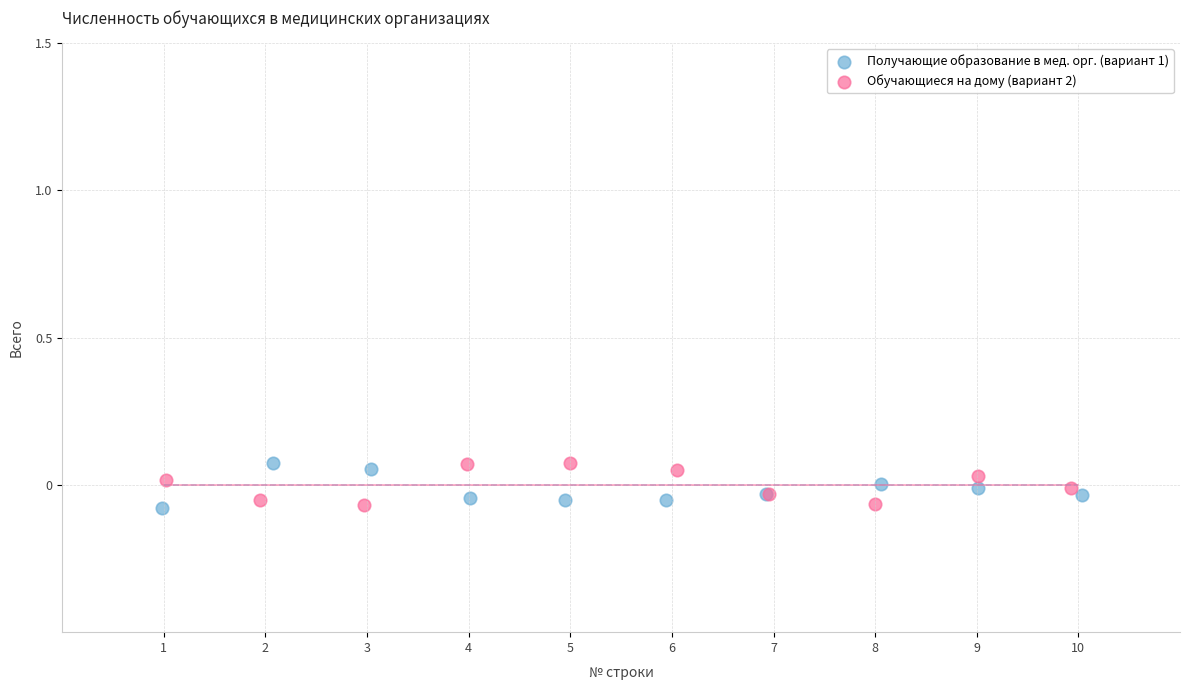

What are all the series names shown in the legend?

Получающие образование в мед. орг. (вариант 1), Обучающиеся на дому (вариант 2)